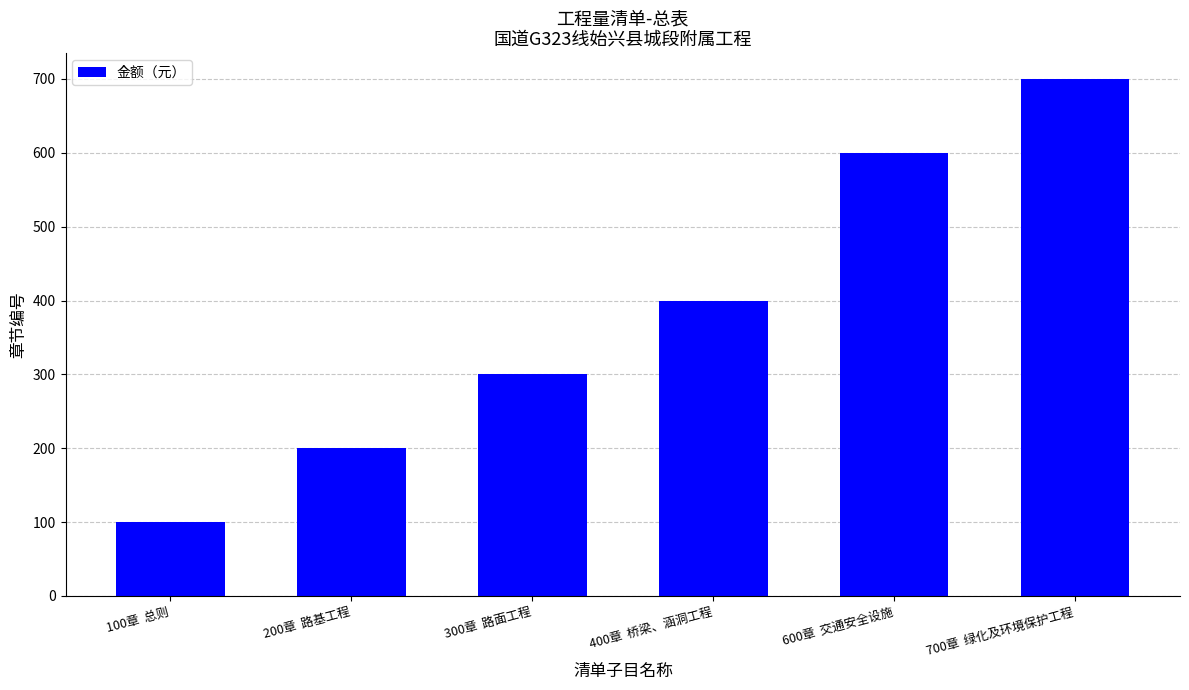

Reading right to left, what are all the values shown in this chart?

700章  绿化及环境保护工程=700	600章  交通安全设施=600	400章  桥梁、涵洞工程=400	300章  路面工程=300	200章  路基工程=200	100章  总则=100